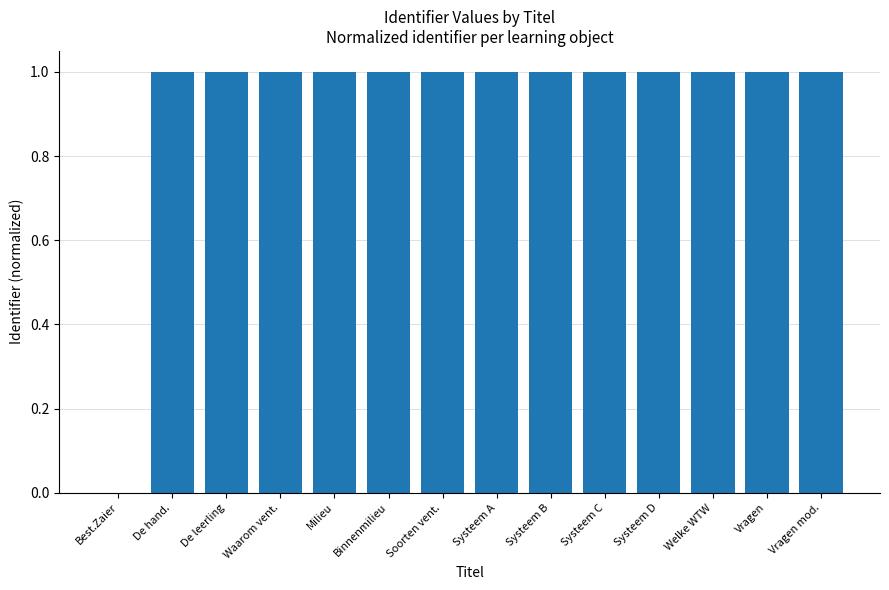

What value does the data have at Welke WTW?

1.0